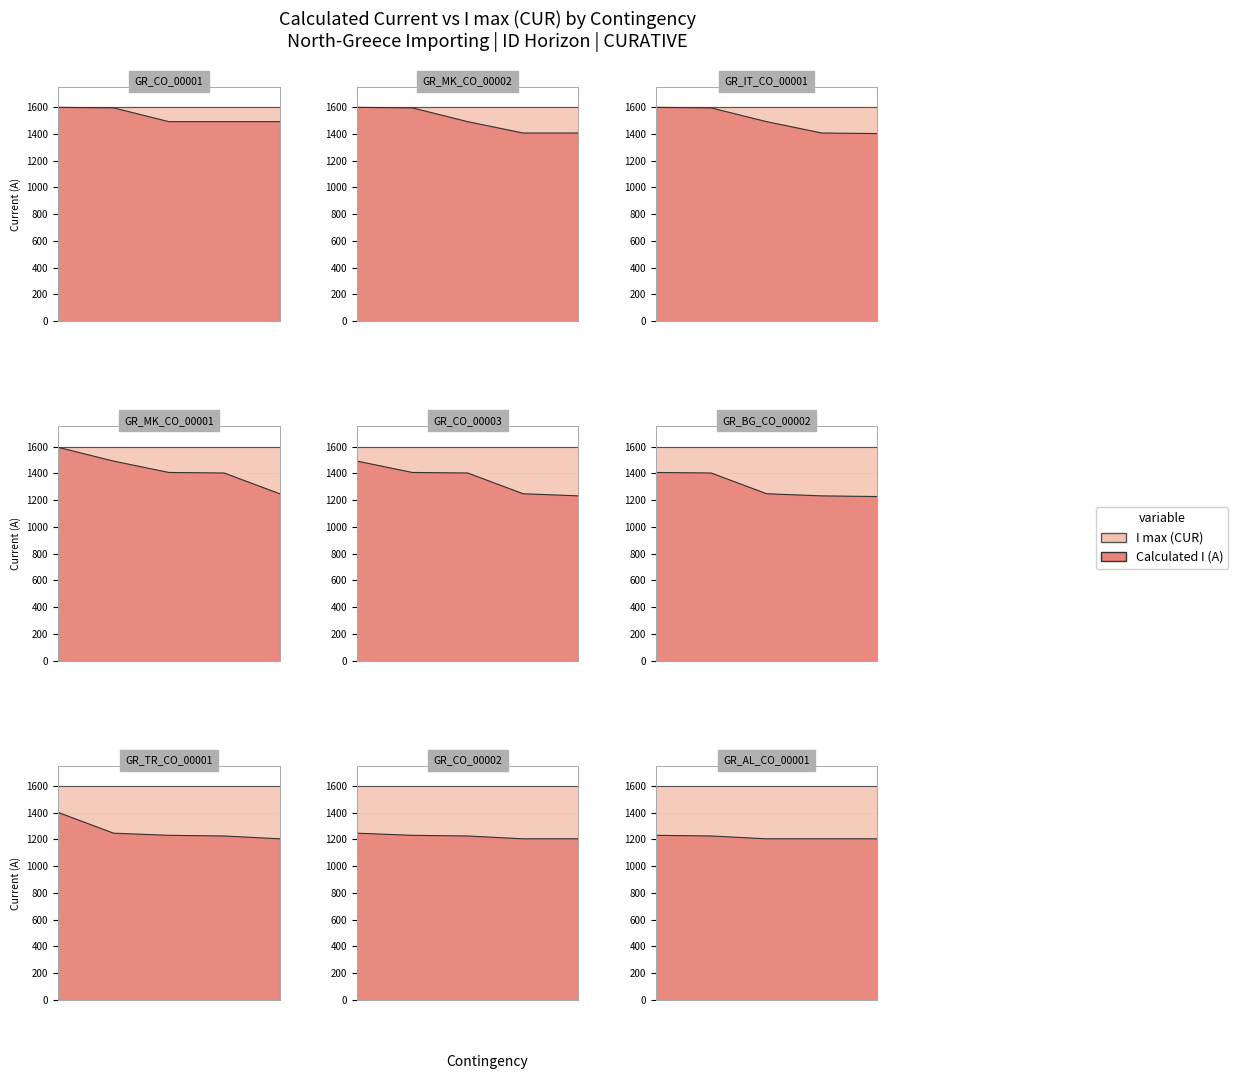

What are all the series names shown in the legend?

I max (CUR), Calculated I (A)